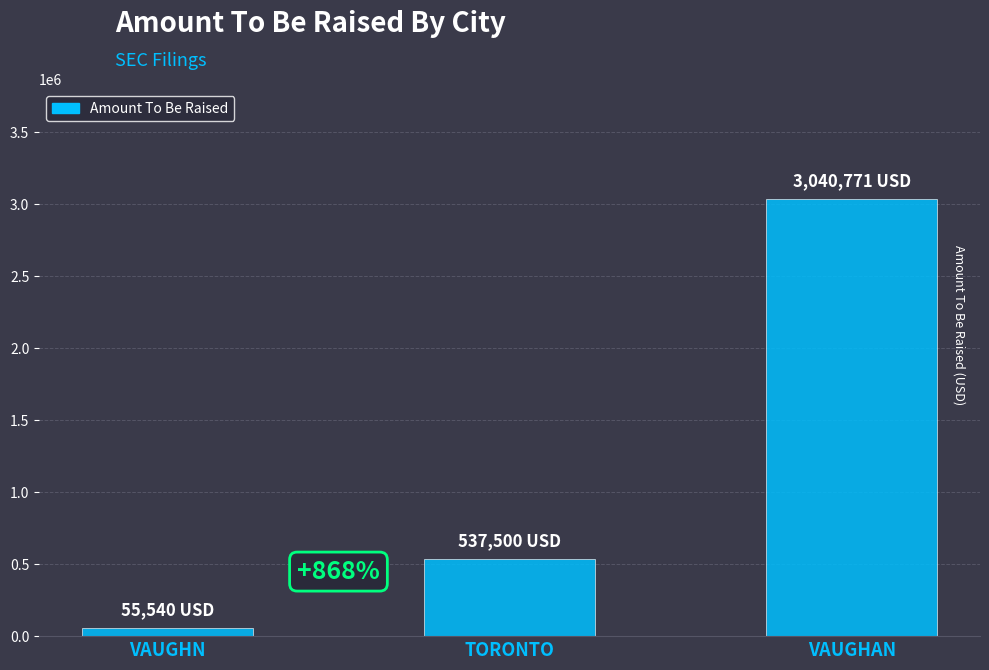

How many bars are there in total?

3